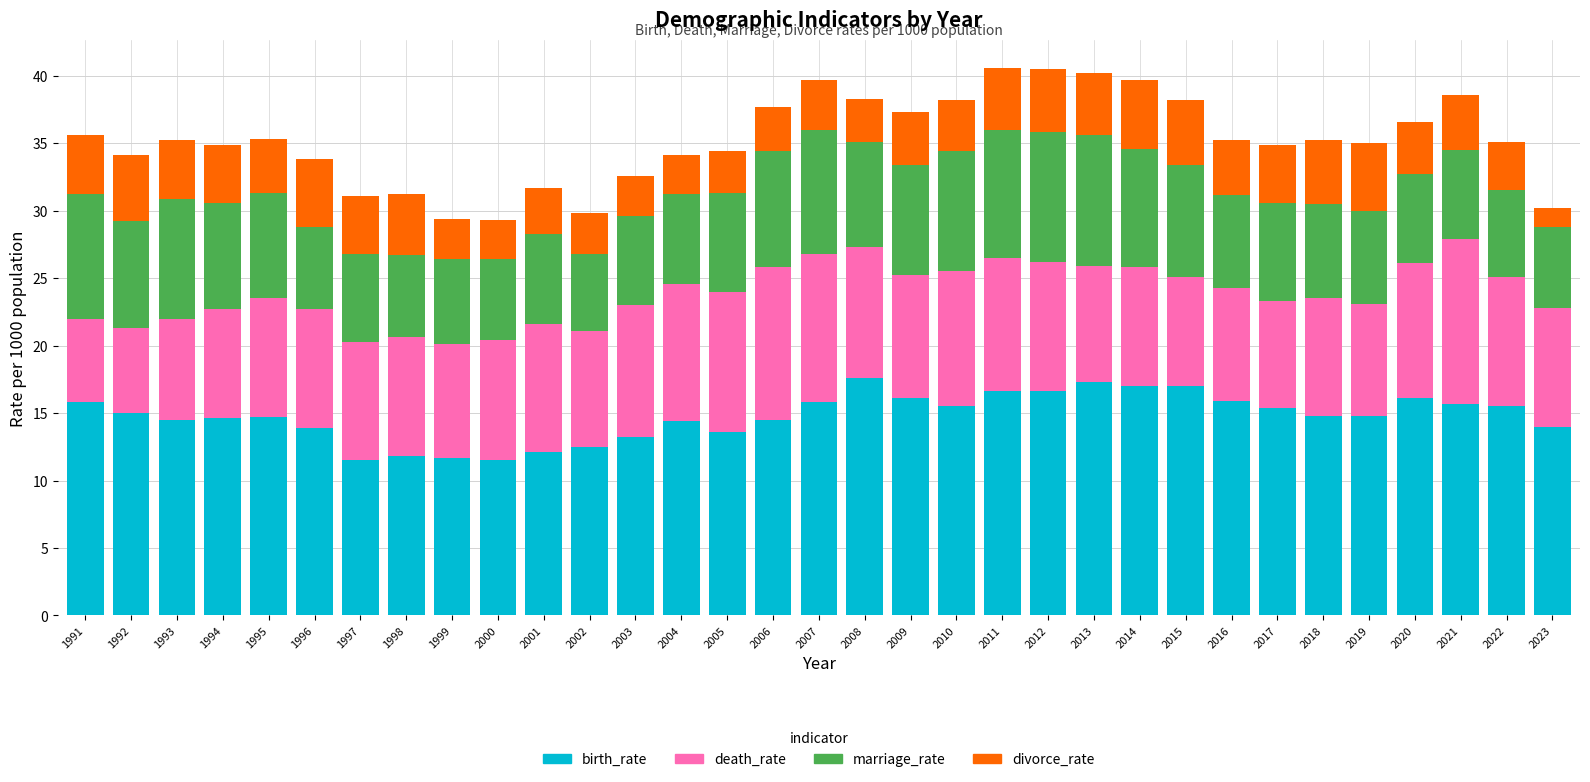

What is the minimum value for birth_rate?

11.5